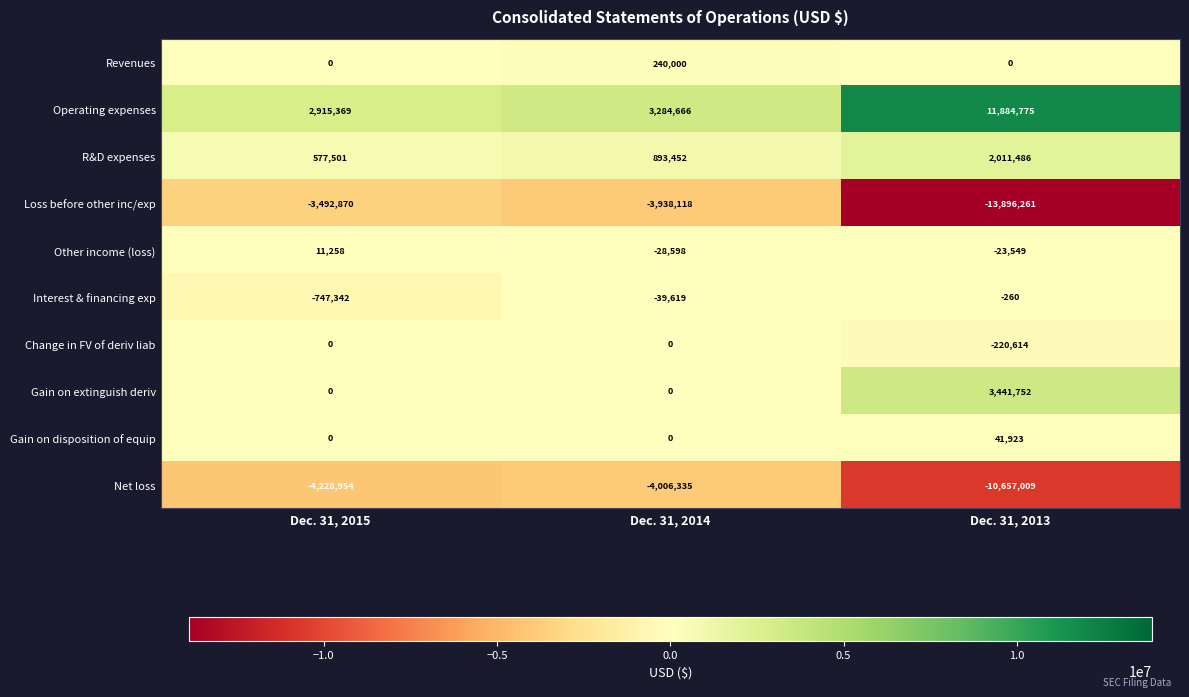

Reading right to left, transcribe all the data shown in this chart.

Revenues: 0	240000	0
Operating expenses: 11884775	3284666	2915369
R&D expenses: 2011486	893452	577501
Loss before other inc/exp: -13896261	-3938118	-3492870
Other income (loss): -23549	-28598	11258
Interest & financing exp: -260	-39619	-747342
Change in FV of deriv liab: -220614	0	0
Gain on extinguish deriv: 3441752	0	0
Gain on disposition of equip: 41923	0	0
Net loss: -10657009	-4006335	-4228954